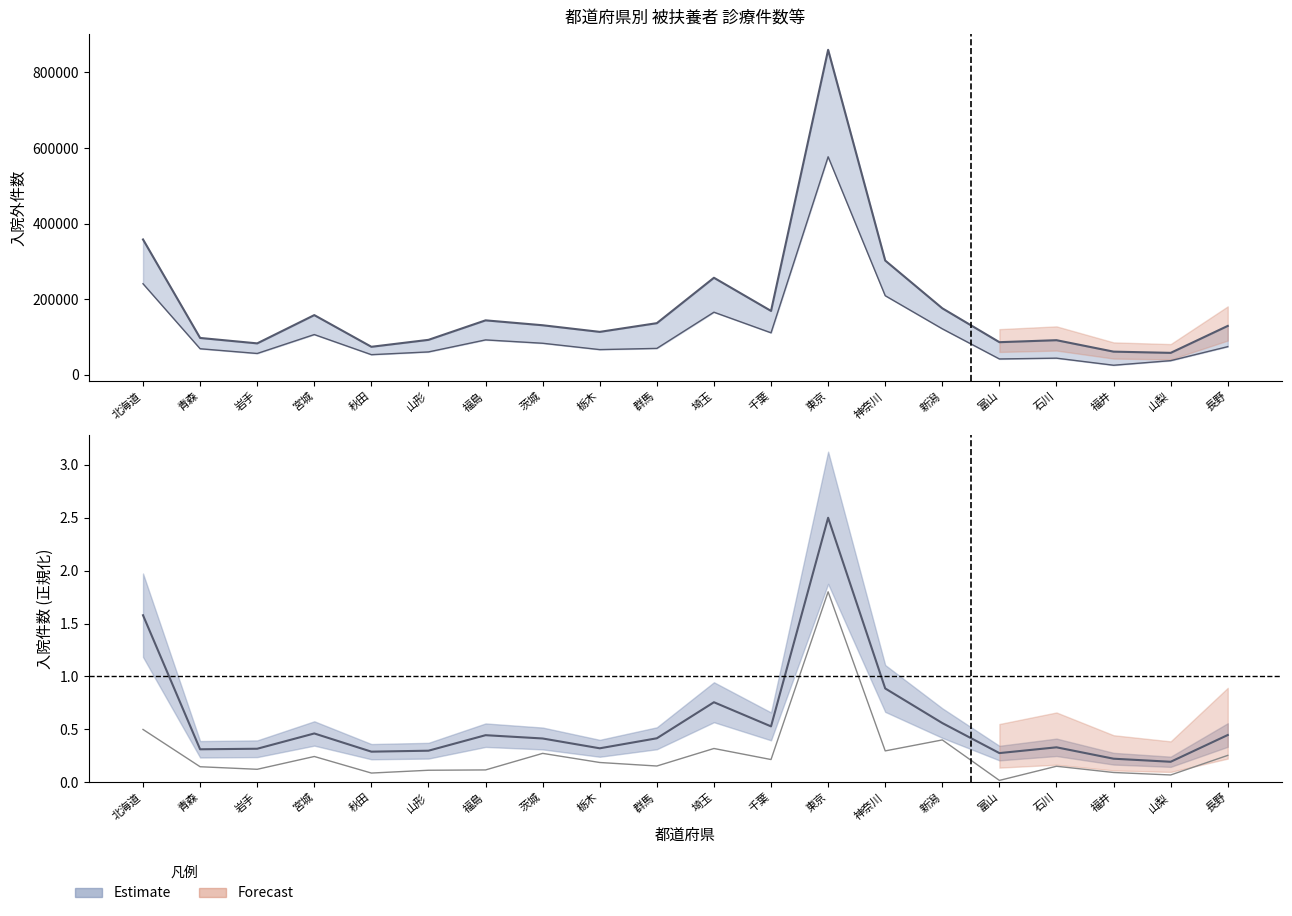

What is the difference between the second highest and second lowest values in the 薬剤件数 series?

203497.0